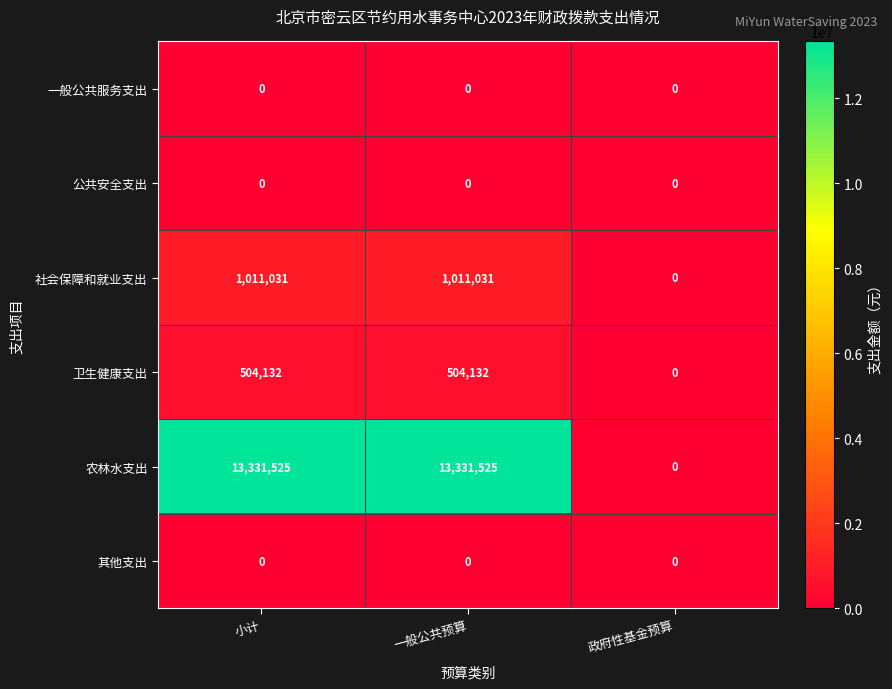

Is it true that 社会保障和就业支出 equals 1011031 at 小计?

True